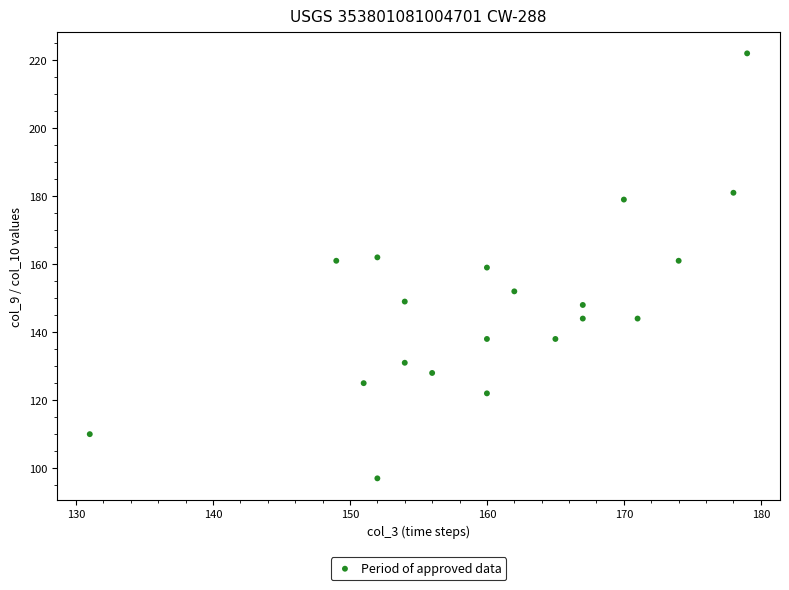

What is the range of X values (max minus min)?

48